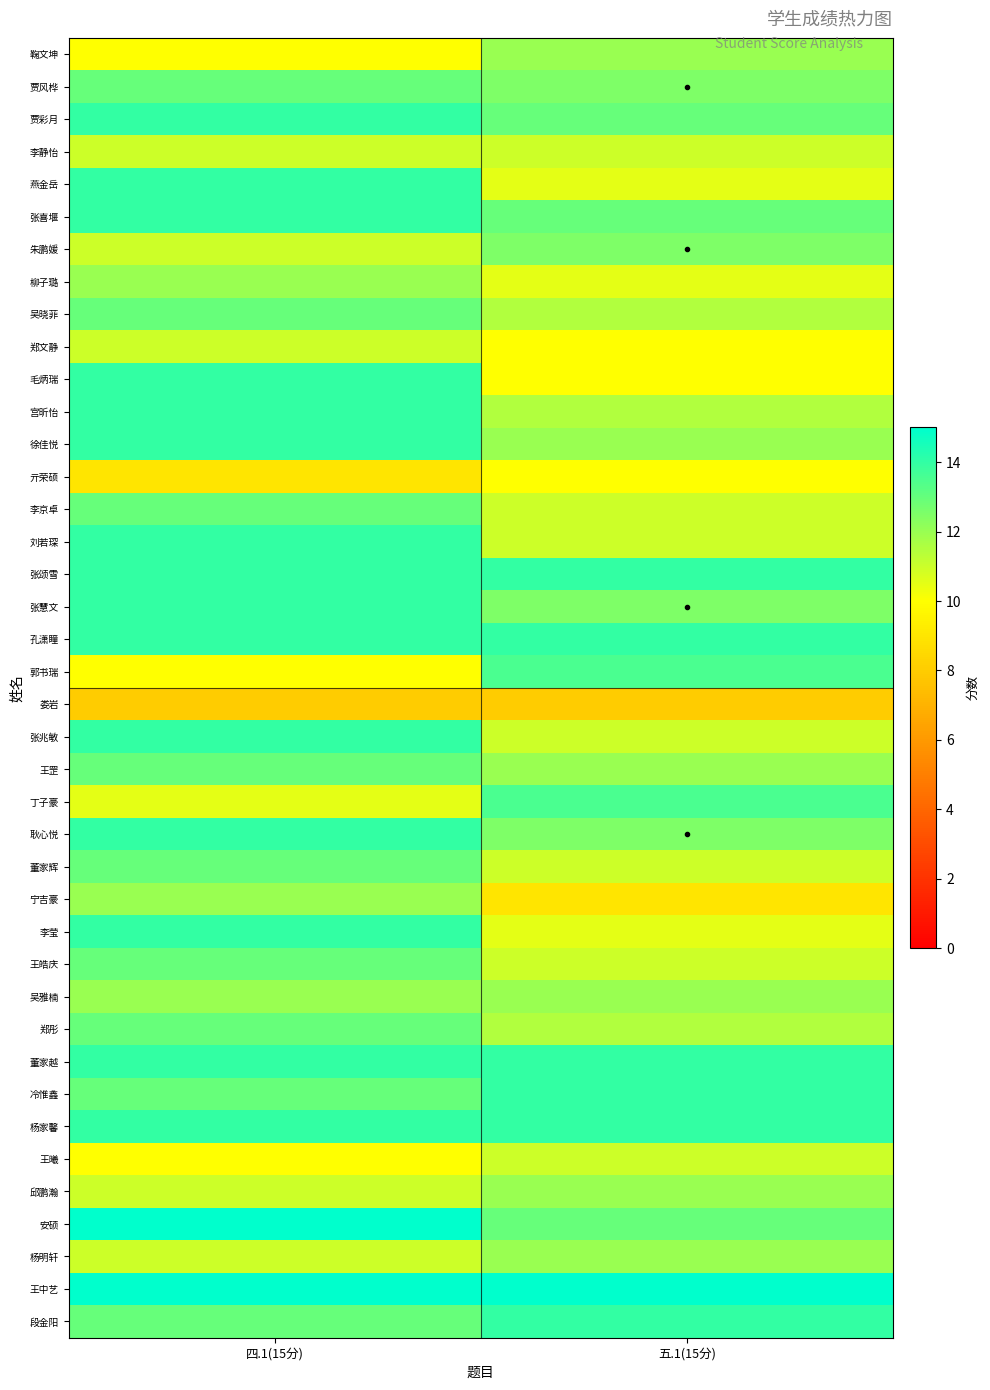

Reading left to right, what are all the values shown in this chart?

鞠文坤: 四.1(15分)=10.0	五.1(15分)=12.0
贾风桦: 四.1(15分)=13.0	五.1(15分)=12.5
贾彩月: 四.1(15分)=14.0	五.1(15分)=13.0
李静怡: 四.1(15分)=11.0	五.1(15分)=11.0
燕金岳: 四.1(15分)=14.0	五.1(15分)=10.5
张喜堰: 四.1(15分)=14.0	五.1(15分)=13.0
朱鹏媛: 四.1(15分)=11.0	五.1(15分)=12.5
柳子璐: 四.1(15分)=12.0	五.1(15分)=10.5
吴晓菲: 四.1(15分)=13.0	五.1(15分)=11.5
郑文静: 四.1(15分)=11.0	五.1(15分)=10.0
毛炳瑞: 四.1(15分)=14.0	五.1(15分)=10.0
宫昕怡: 四.1(15分)=14.0	五.1(15分)=11.5
徐佳悦: 四.1(15分)=14.0	五.1(15分)=12.0
亓荣硕: 四.1(15分)=9.0	五.1(15分)=10.0
李京卓: 四.1(15分)=13.0	五.1(15分)=11.0
刘若琛: 四.1(15分)=14.0	五.1(15分)=11.0
张颂雪: 四.1(15分)=14.0	五.1(15分)=14.0
张慧文: 四.1(15分)=14.0	五.1(15分)=12.5
孔潇瞳: 四.1(15分)=14.0	五.1(15分)=14.0
郭书瑞: 四.1(15分)=10.0	五.1(15分)=13.5
娄岩: 四.1(15分)=8.0	五.1(15分)=8.0
张兆敏: 四.1(15分)=14.0	五.1(15分)=11.0
王罡: 四.1(15分)=13.0	五.1(15分)=12.0
丁子豪: 四.1(15分)=10.5	五.1(15分)=13.5
耿心悦: 四.1(15分)=14.0	五.1(15分)=12.5
董家辉: 四.1(15分)=13.0	五.1(15分)=11.0
宁吉豪: 四.1(15分)=12.0	五.1(15分)=9.0
李莹: 四.1(15分)=14.0	五.1(15分)=10.5
王皓庆: 四.1(15分)=13.0	五.1(15分)=11.0
吴雅楠: 四.1(15分)=12.0	五.1(15分)=12.0
郑彤: 四.1(15分)=13.0	五.1(15分)=11.5
董家越: 四.1(15分)=14.0	五.1(15分)=14.0
冷惟鑫: 四.1(15分)=13.0	五.1(15分)=14.0
杨家馨: 四.1(15分)=14.0	五.1(15分)=14.0
王曦: 四.1(15分)=10.0	五.1(15分)=11.0
邱鹏瀚: 四.1(15分)=11.0	五.1(15分)=12.0
安硕: 四.1(15分)=15.0	五.1(15分)=13.0
杨明轩: 四.1(15分)=11.0	五.1(15分)=12.0
王中艺: 四.1(15分)=15.0	五.1(15分)=15.0
段金阳: 四.1(15分)=13.0	五.1(15分)=14.0